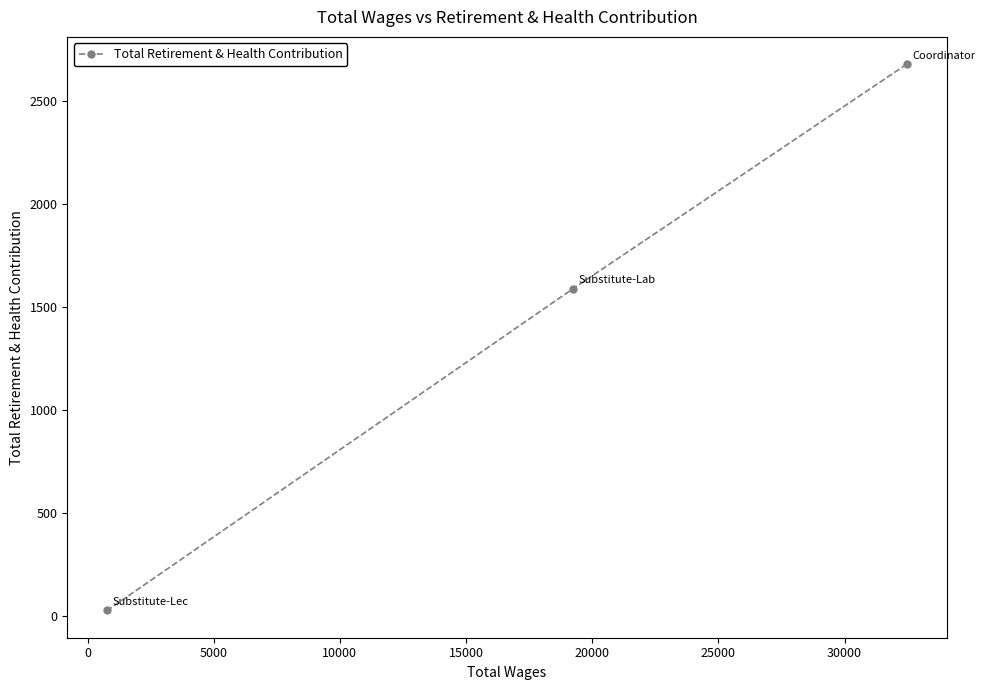

What is the average value?

1430